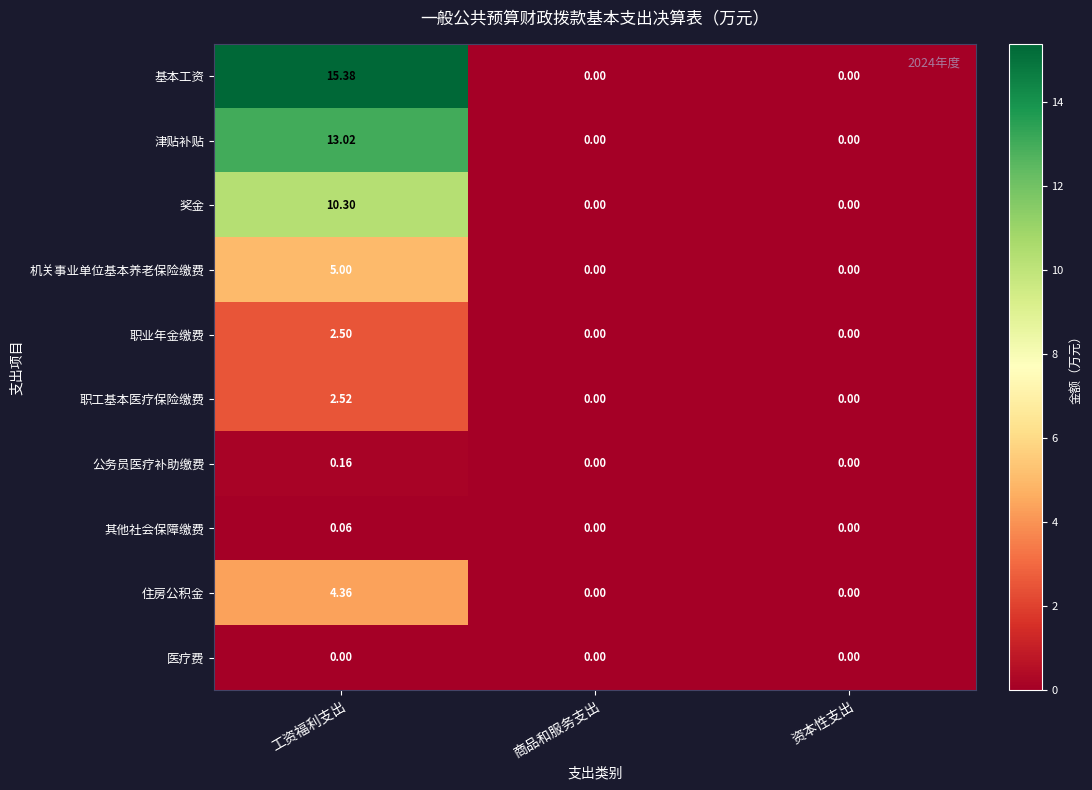

Between 工资福利支出 and 商品和服务支出, which series saw the biggest shift?

基本工资